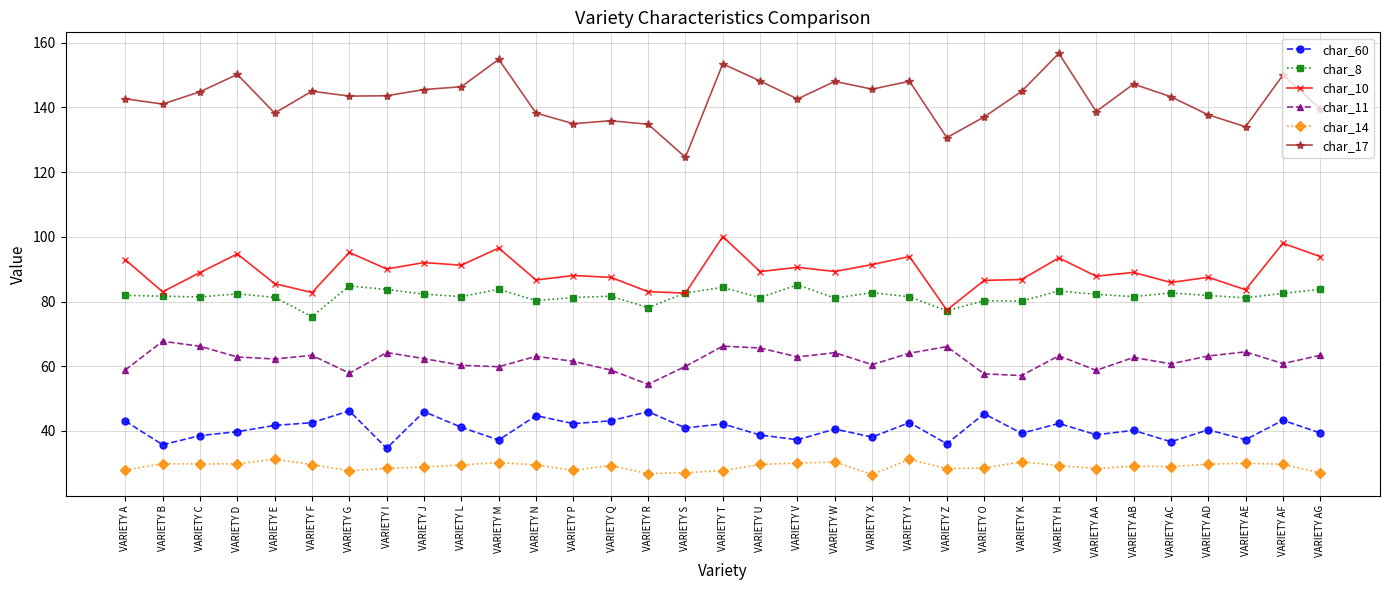

True or false: char_10 and char_11 cross at least once.

False